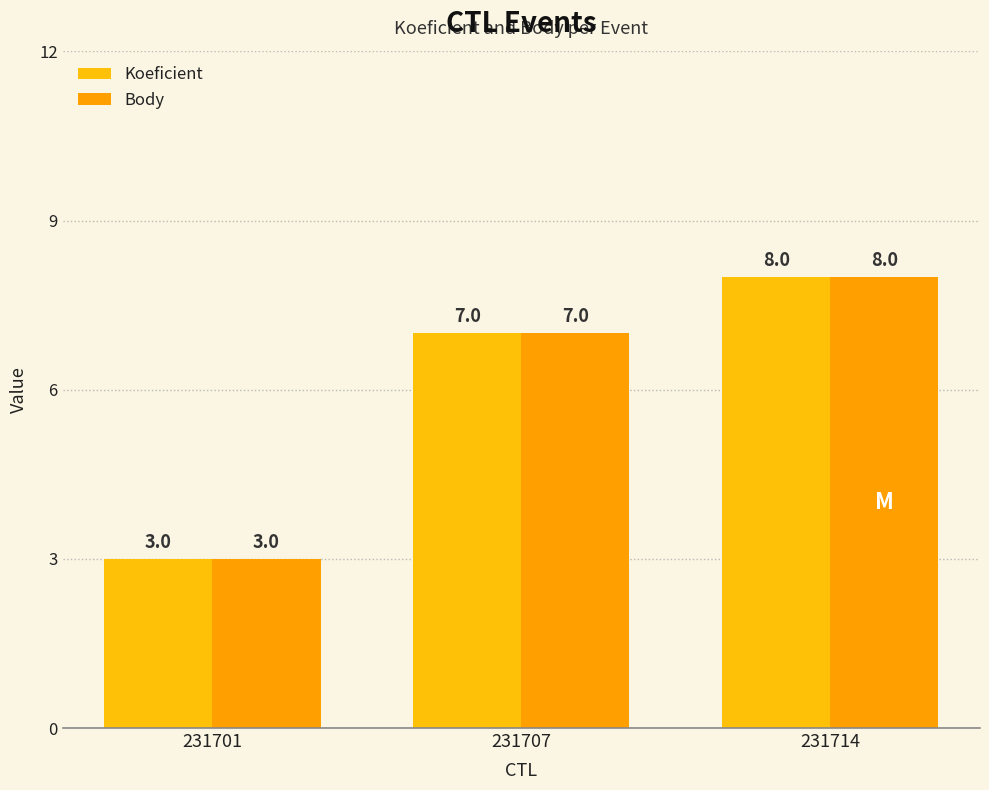

How many categories are shown in the chart?

3